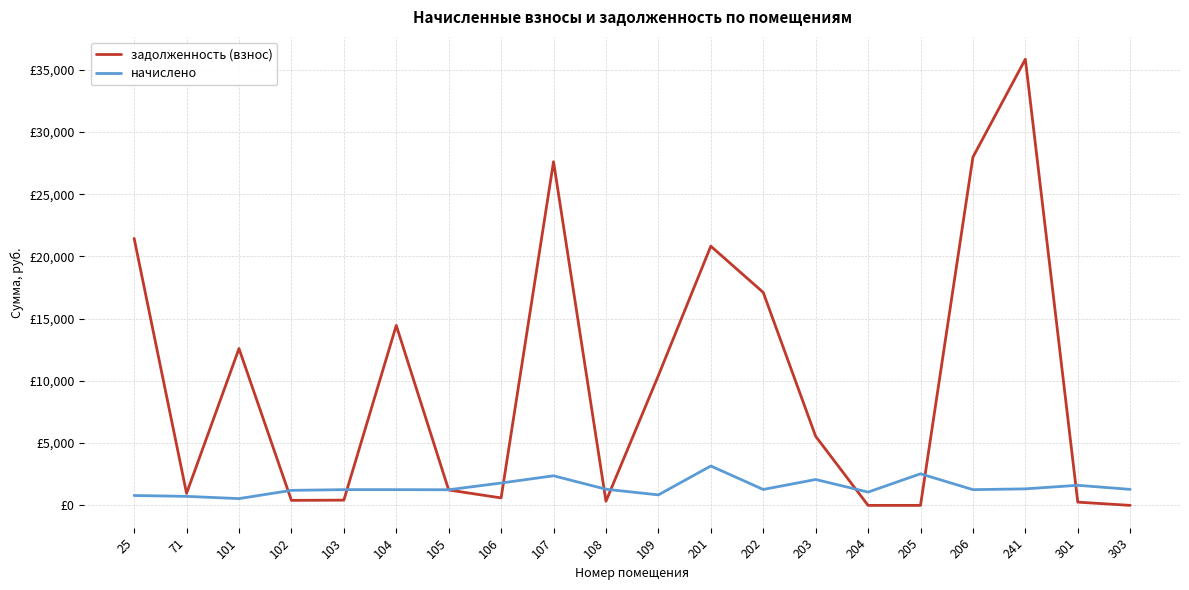

At which label does задолженность (взнос) first exceed 5549?

25